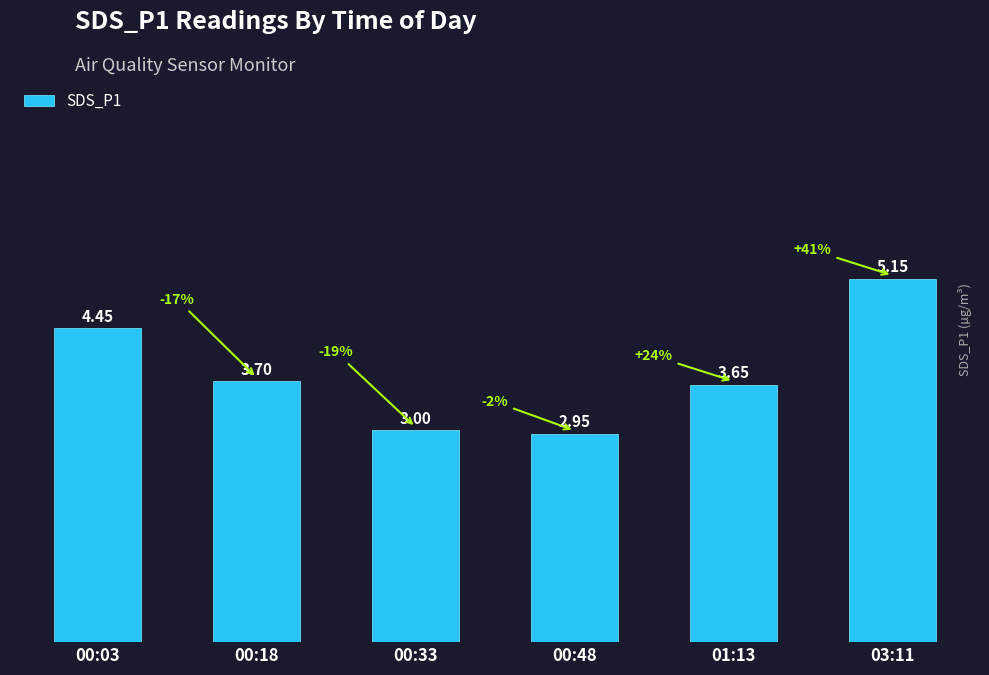

Between 00:18 and 01:13, which is larger?

00:18